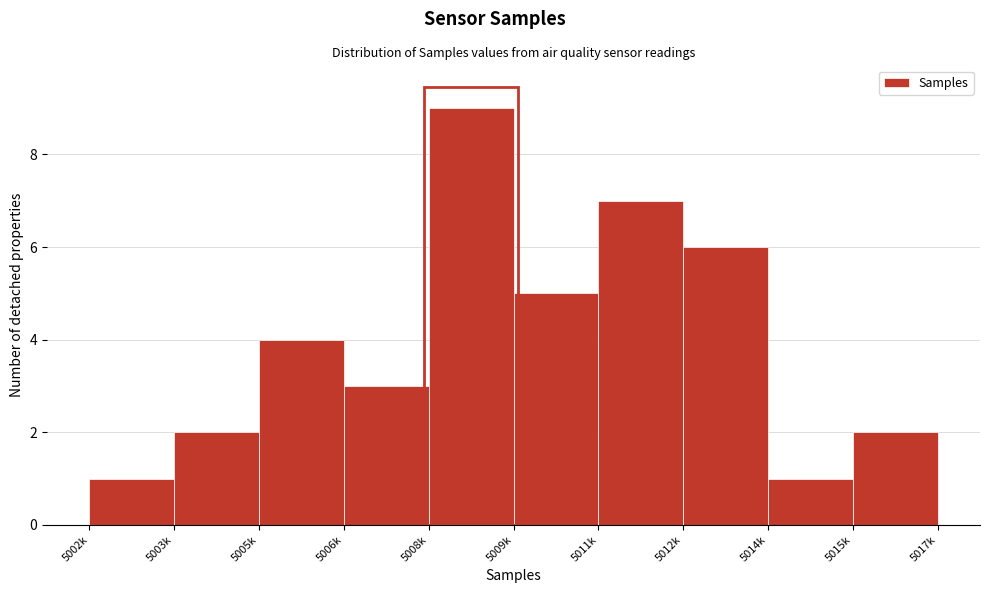

Reading left to right, transcribe all the data shown in this chart.

5002k=1	5003k=2	5005k=4	5006k=3	5008k=9	5009k=5	5011k=7	5012k=6	5014k=1	5015k=2